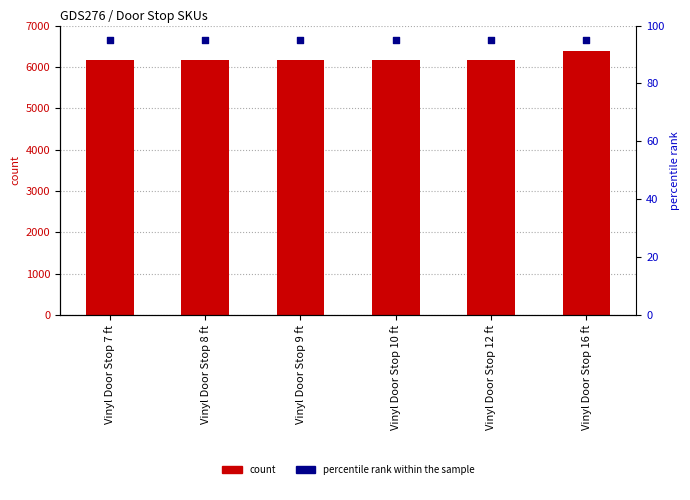

Which series contains the highest Y value?

Sku